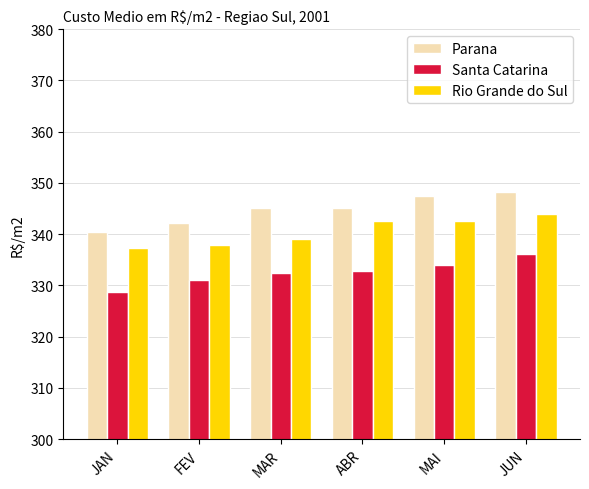

What is the label of the 1st bar from the left?

JAN